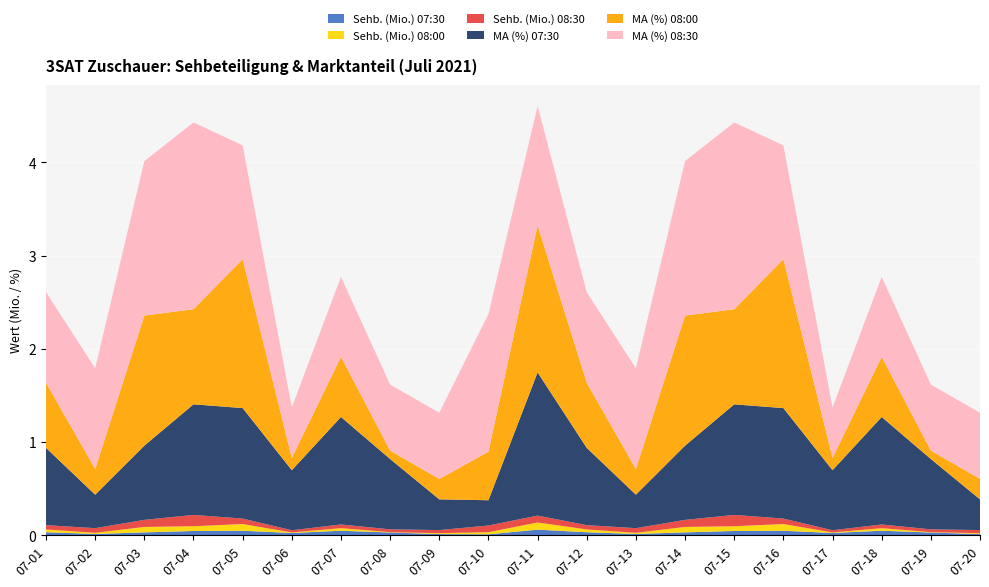

Reading left to right, extract all data points from this chart.

Sehb. (Mio.) 07:30: 0.0	0.0	0.0	0.0	0.0	0.0	0.0	0.0	0.0	0.0	0.1	0.0	0.0	0.0	0.0	0.0	0.0	0.0	0.0	0.0
Sehb. (Mio.) 08:00: 0.0	0.0	0.1	0.1	0.1	0.0	0.0	0.0	0.0	0.0	0.1	0.0	0.0	0.1	0.1	0.1	0.0	0.0	0.0	0.0
Sehb. (Mio.) 08:30: 0.0	0.0	0.1	0.1	0.1	0.0	0.0	0.0	0.0	0.1	0.1	0.0	0.0	0.1	0.1	0.1	0.0	0.0	0.0	0.0
MA (%) 07:30: 0.8	0.4	0.8	1.2	1.2	0.6	1.2	0.8	0.3	0.3	1.5	0.8	0.4	0.8	1.2	1.2	0.6	1.2	0.8	0.3
MA (%) 08:00: 0.7	0.3	1.4	1.0	1.6	0.1	0.6	0.1	0.2	0.5	1.6	0.7	0.3	1.4	1.0	1.6	0.1	0.6	0.1	0.2
MA (%) 08:30: 1.0	1.1	1.7	2.0	1.2	0.5	0.9	0.7	0.7	1.5	1.3	1.0	1.1	1.7	2.0	1.2	0.5	0.9	0.7	0.7